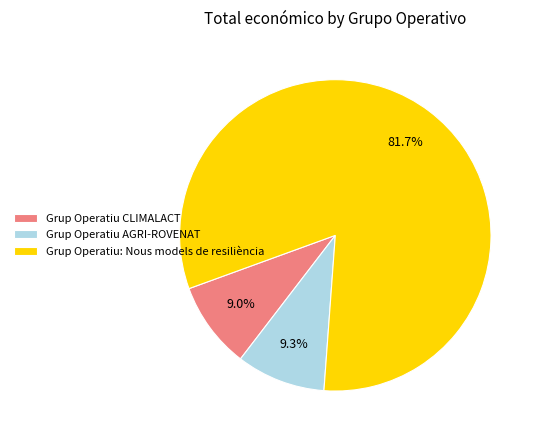

Which has a higher value, Grup Operatiu: Nous models de resiliència or Grup Operatiu CLIMALACT?

Grup Operatiu: Nous models de resiliència